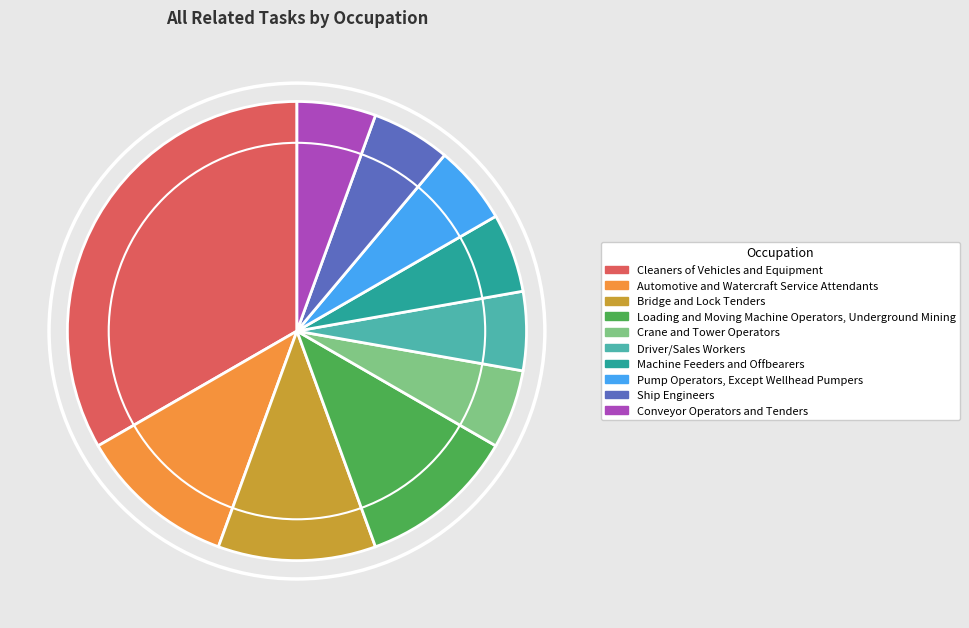

What is the ratio of the value at Machine Feeders and Offbearers to the value at Conveyor Operators and Tenders?

1.0